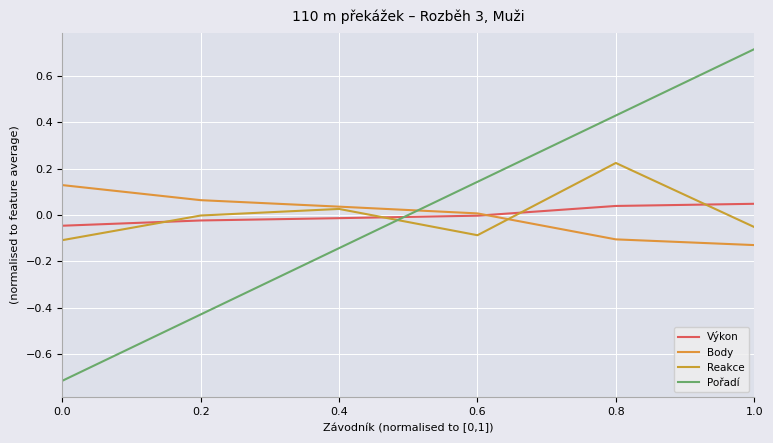

True or false: Body has more than 1 points higher than both neighbors.

False